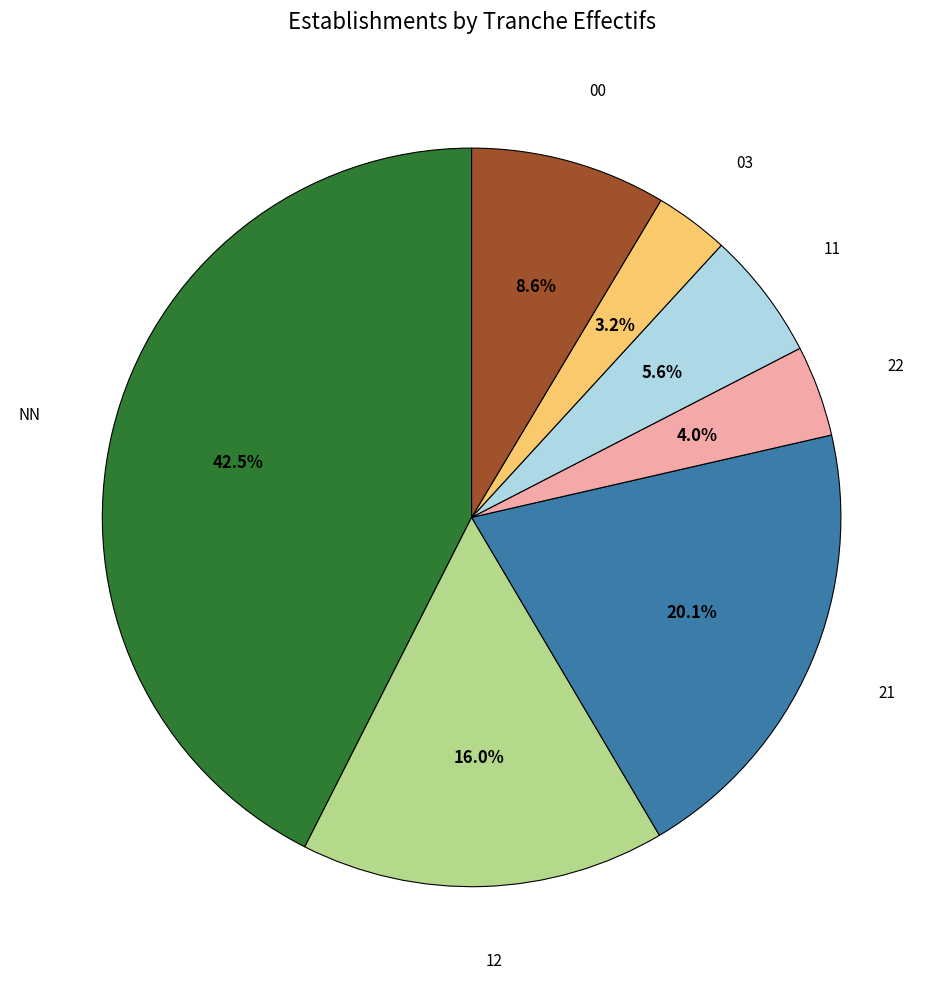

Is there a majority slice in this chart?

No